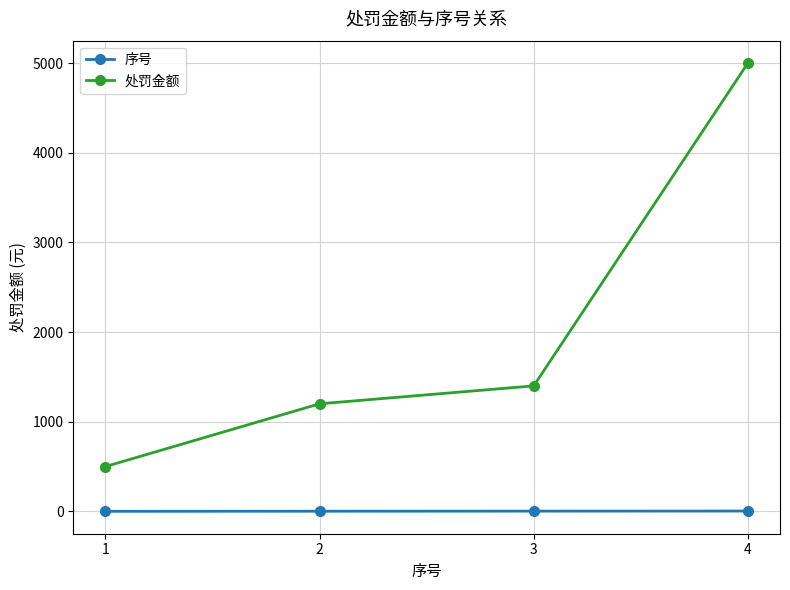

What is the total value across all series at 1?

501